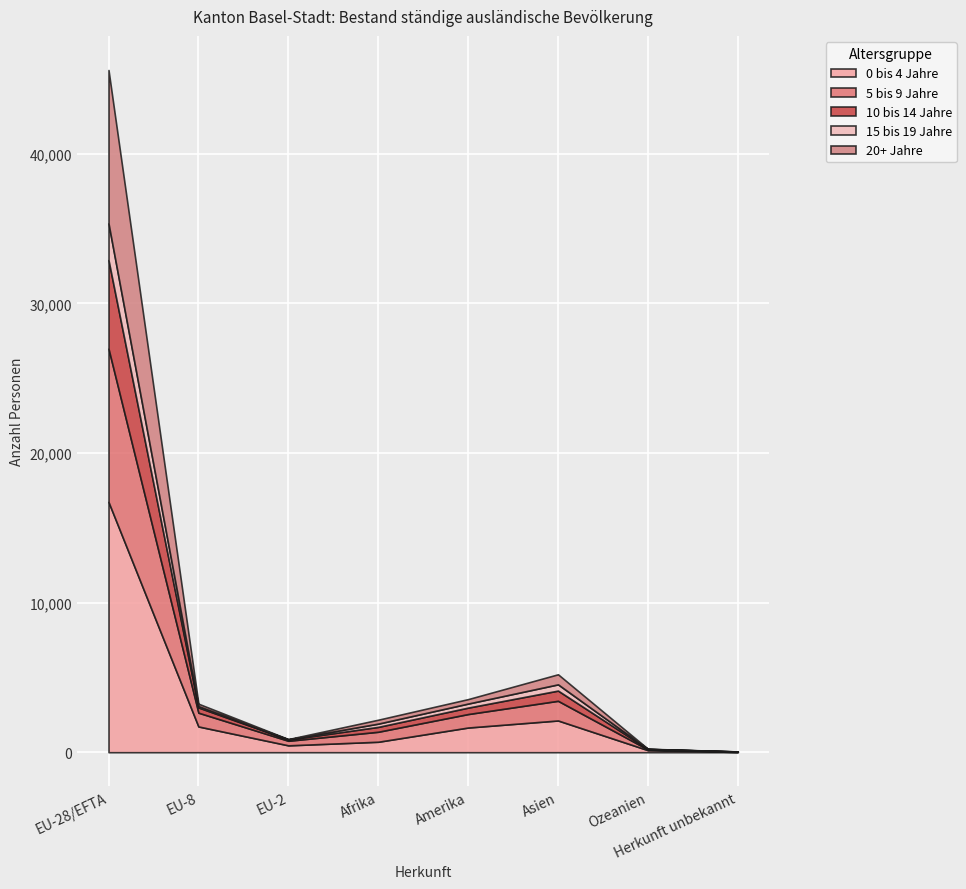

What is the value of the 10 bis 14 Jahre point at the 6th from the left?

682